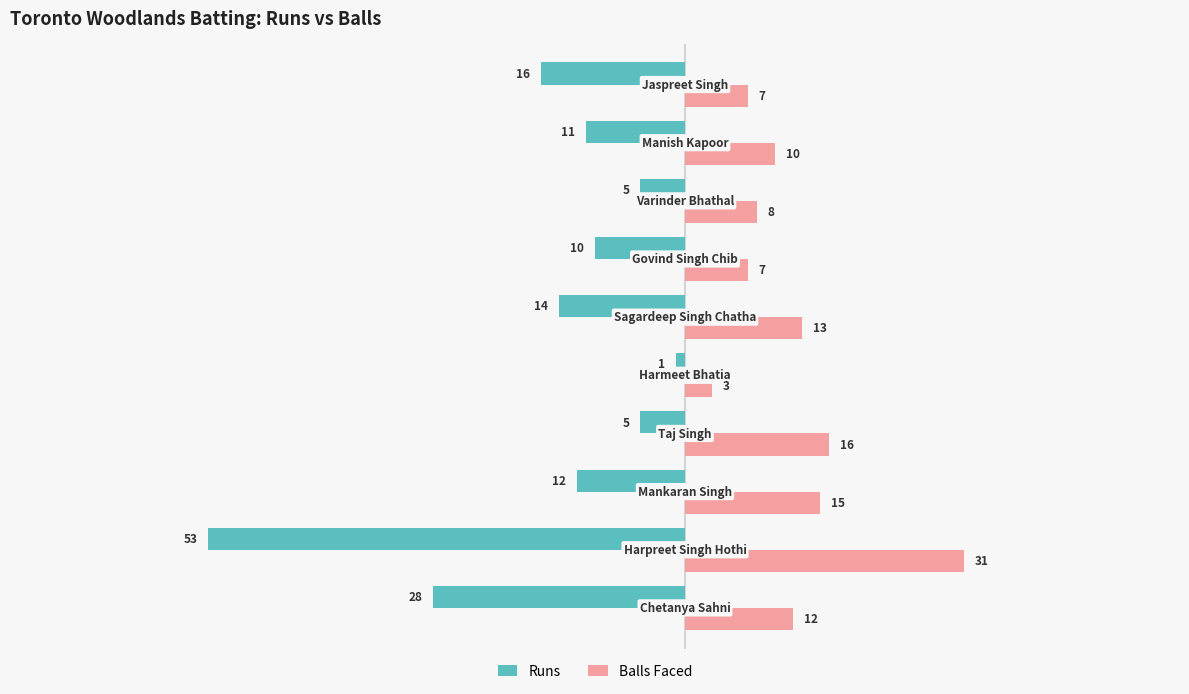

Rank the series by their maximum value, from lowest to highest.

Runs, Balls Faced